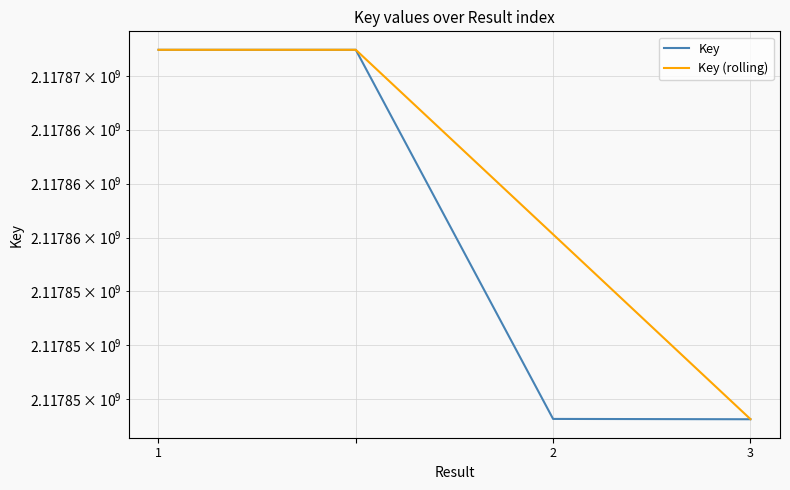

Where is Key nearest to the value 2117857640?

2